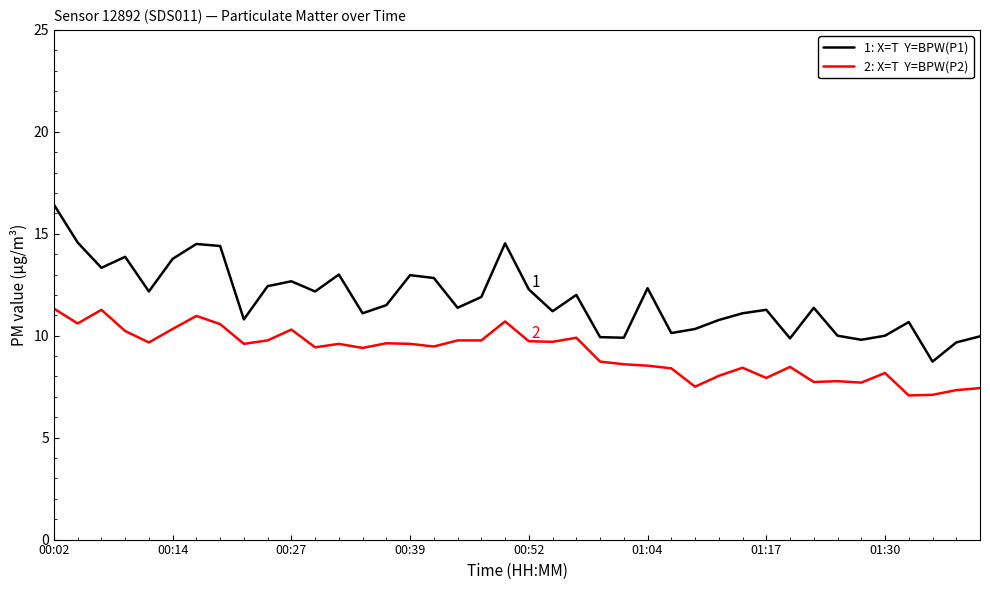

What is the smallest value displayed?

7.1